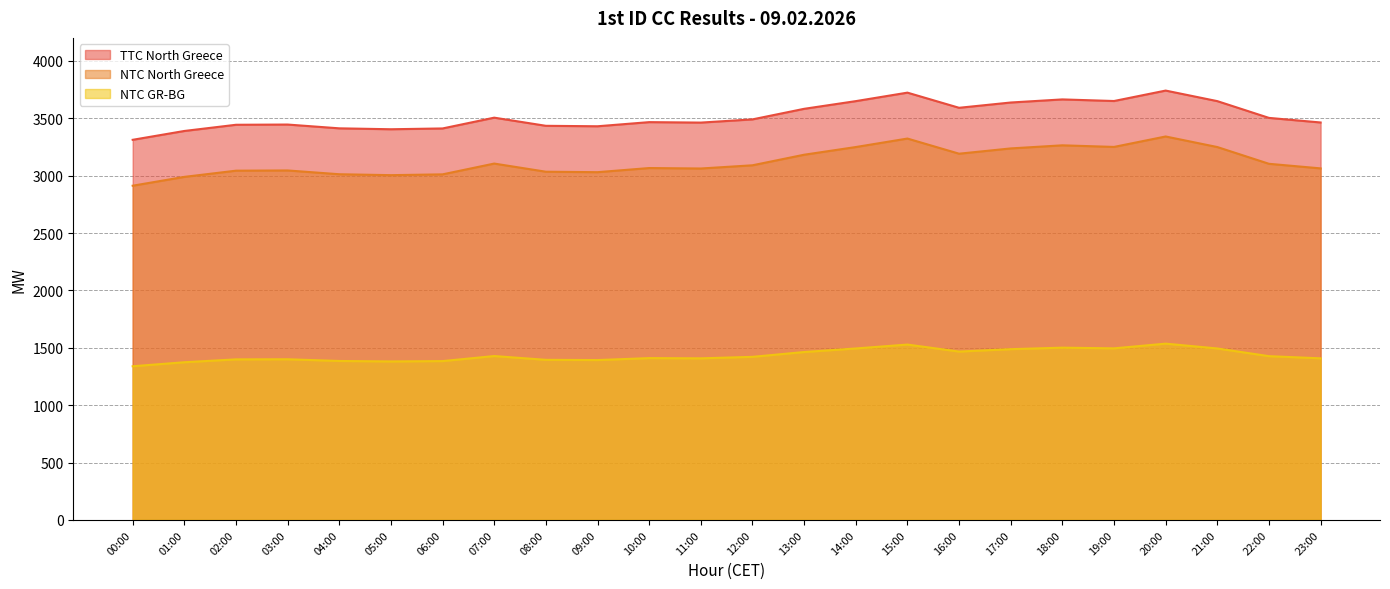

Reading left to right, list all the values displayed in this chart.

TTC North Greece: 3312	3389	3443	3445	3412	3404	3411	3505	3434	3430	3466	3462	3490	3582	3649	3723	3591	3637	3664	3650	3741	3649	3503	3463
NTC North Greece: 2912	2989	3043	3045	3012	3004	3011	3105	3034	3030	3066	3062	3090	3182	3249	3323	3191	3237	3264	3250	3341	3249	3103	3063
NTC GR-BG: 1339	1374	1399	1400	1385	1381	1384	1428	1395	1393	1410	1408	1421	1463	1494	1528	1467	1488	1501	1495	1536	1494	1427	1408